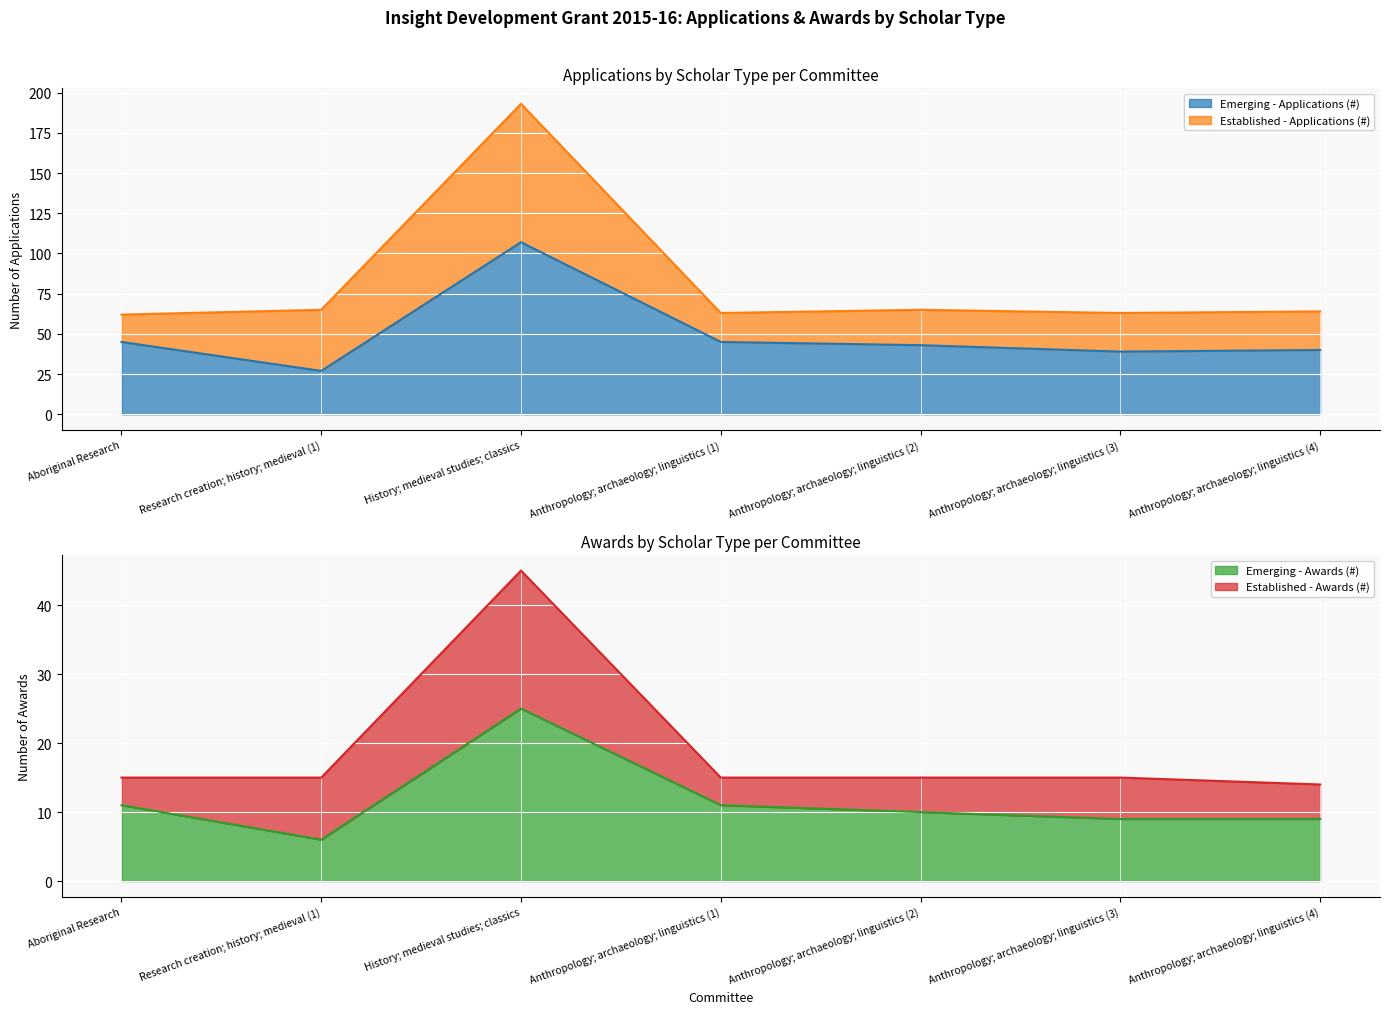

True or false: Emerging - Awards (#) and Emerging - Applications (#) cross at least once.

False